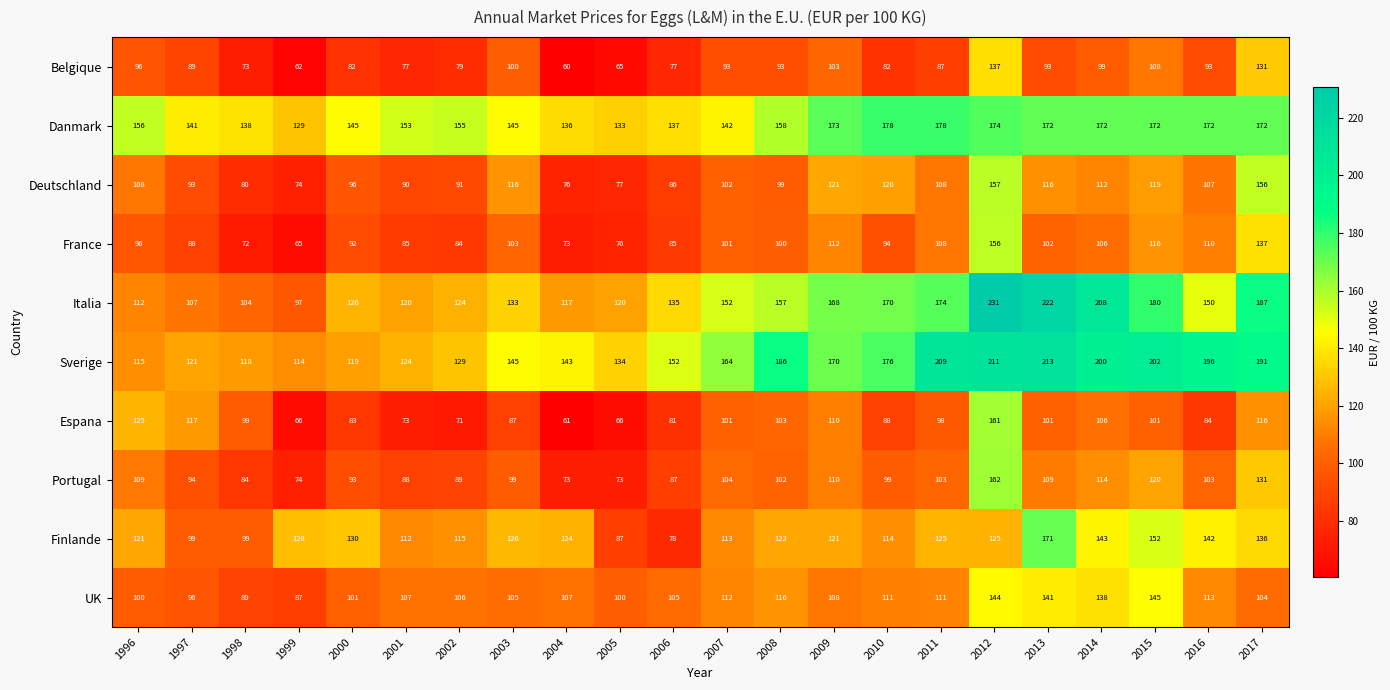

Count the number of categories in the chart.

22